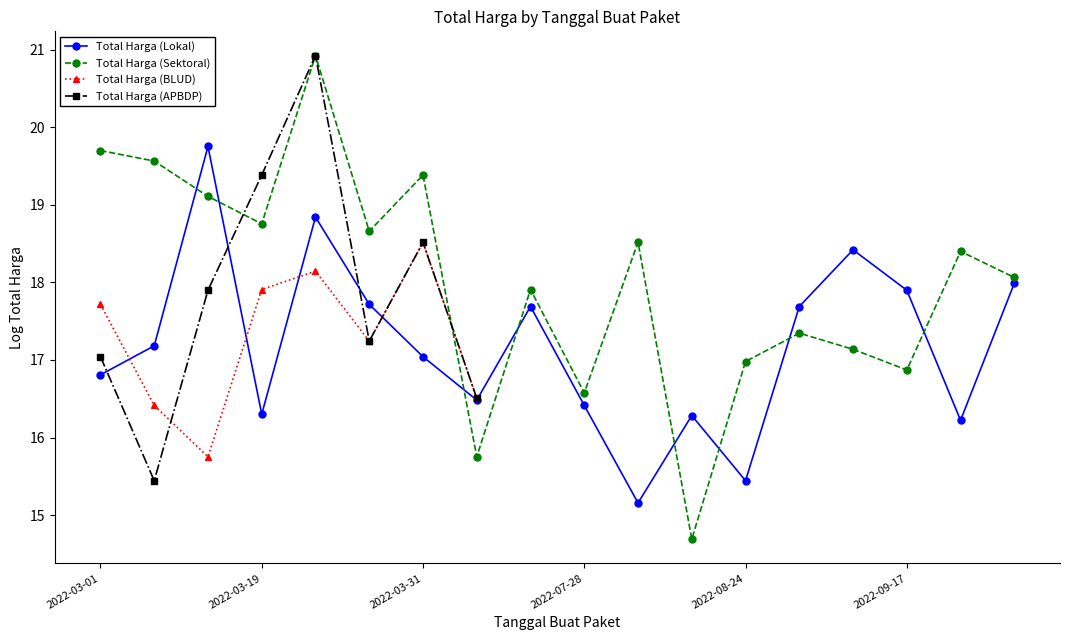

What is the approximate value of Total Harga (Sektoral) at 2022-03-31?

19.4